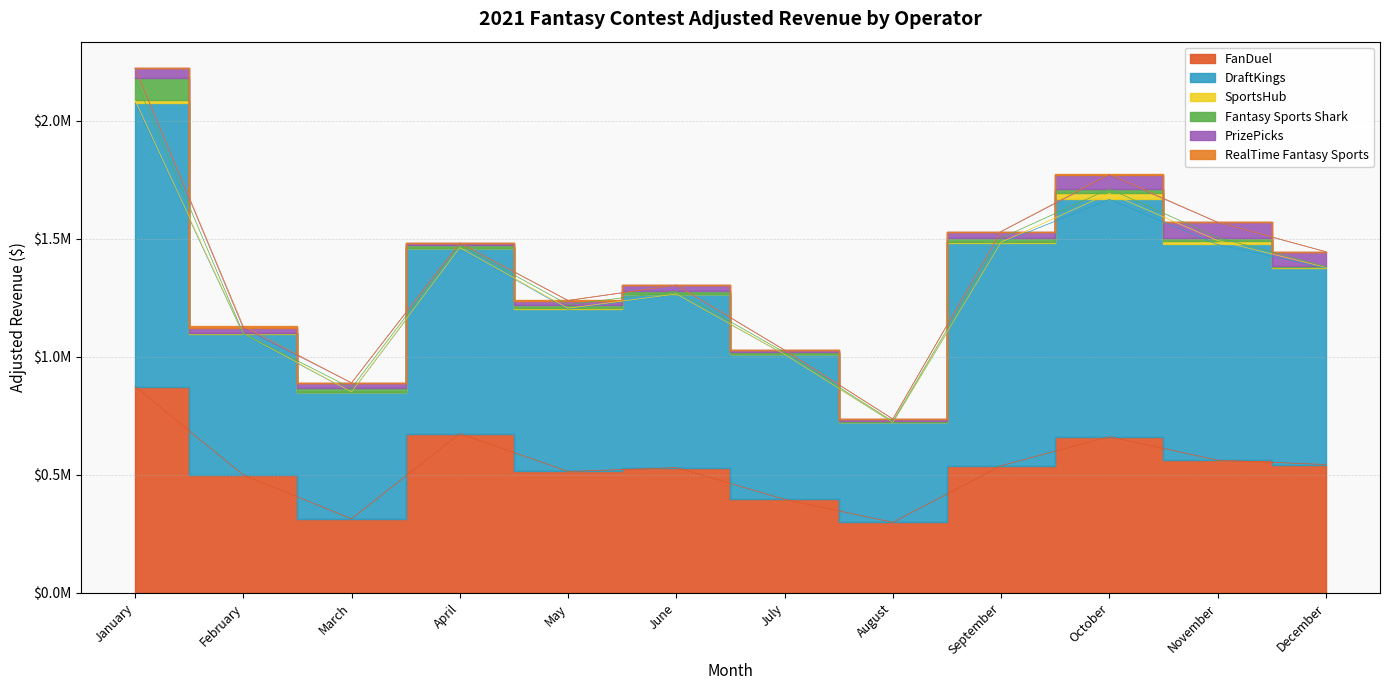

How many lines are shown in the chart?

6